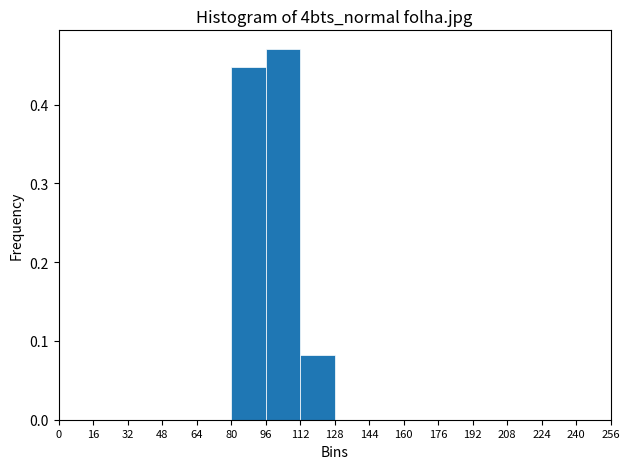

Over which range of the x-axis is the bar tallest?

96 to 112